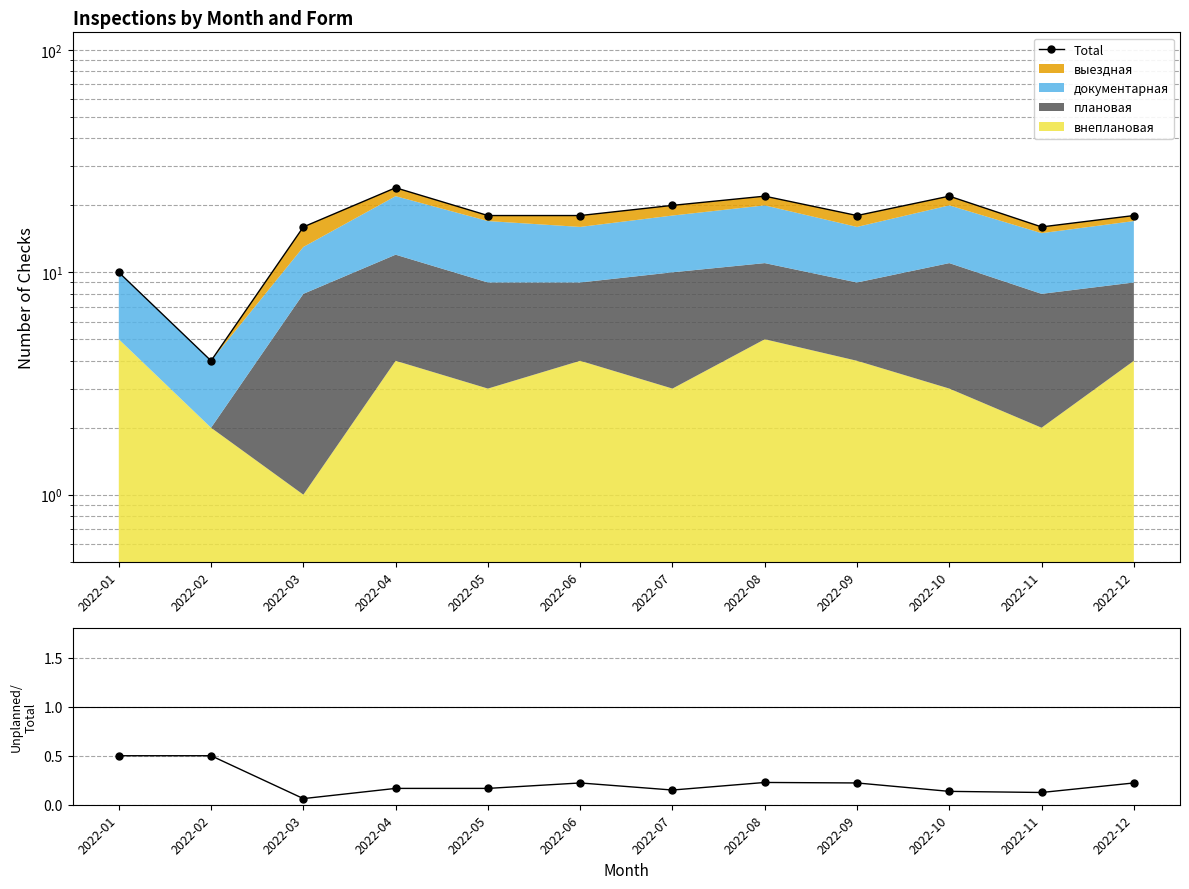

What is the sum of the Total values at 2022-04 and 2022-02?

28.0